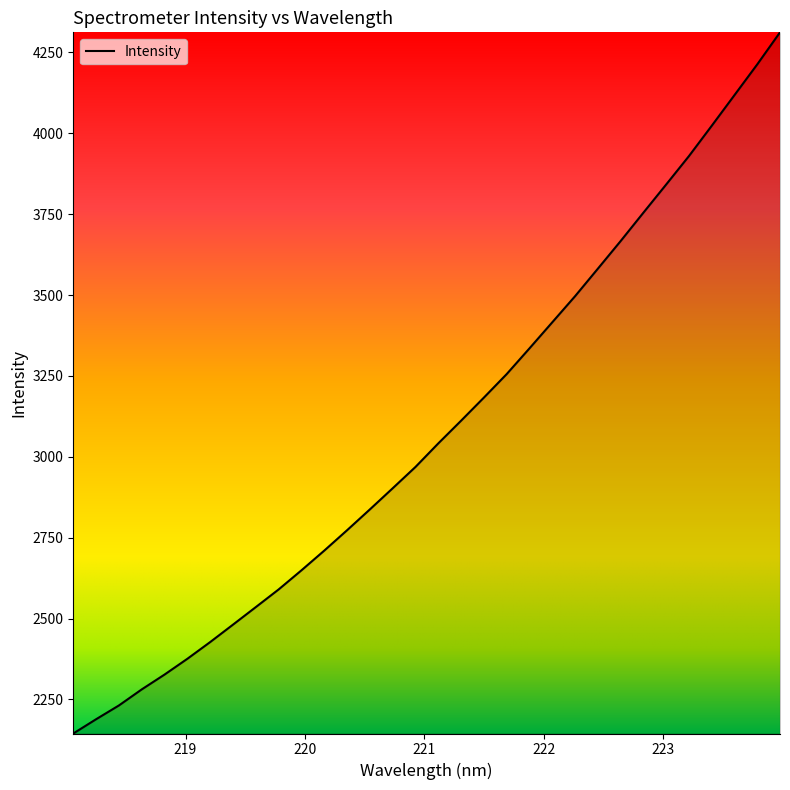

What is the smallest value displayed?

2144.7